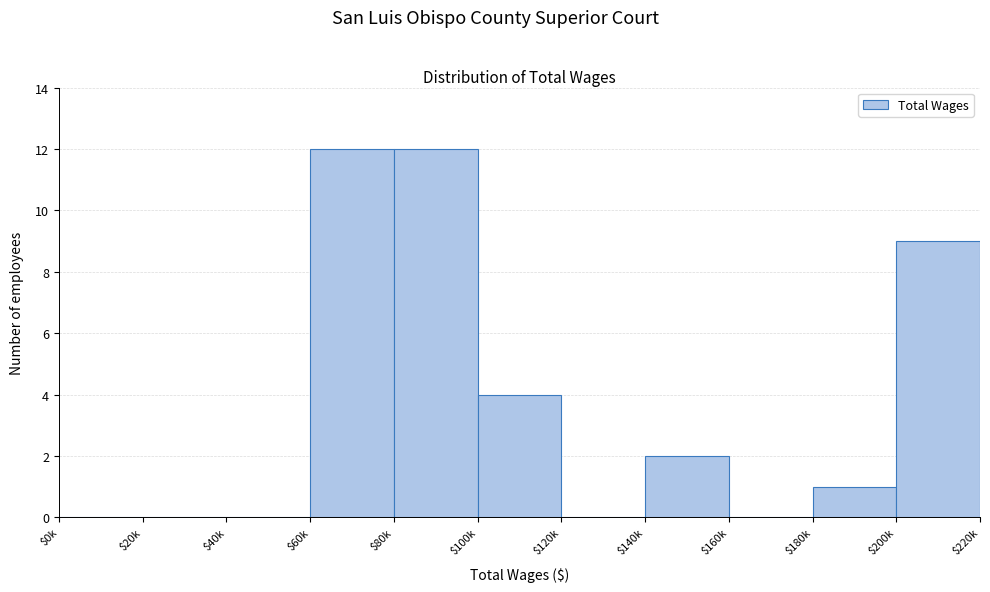

What is the maximum value shown in the chart?

12